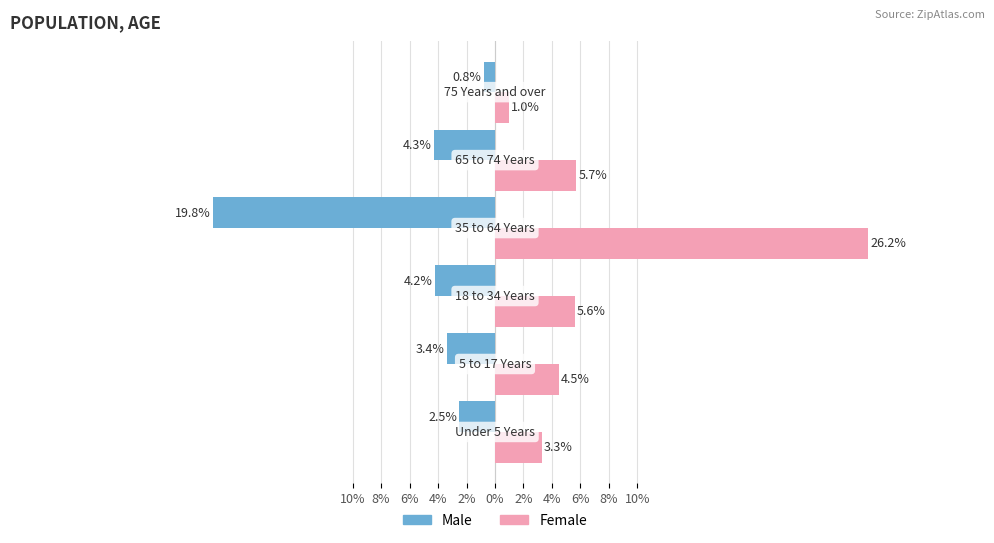

What are all the series names shown in the legend?

Male, Female